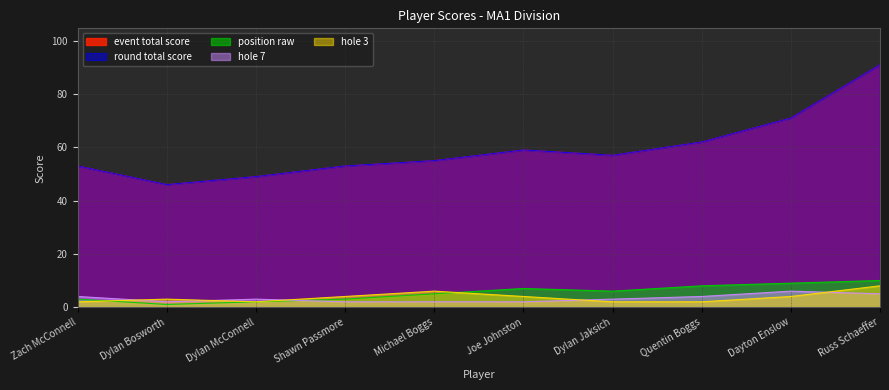

Which label corresponds to the largest value in the chart?

Russ Schaeffer